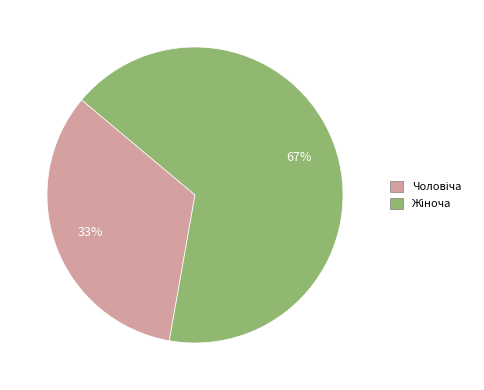

Is there a majority slice in this chart?

Yes